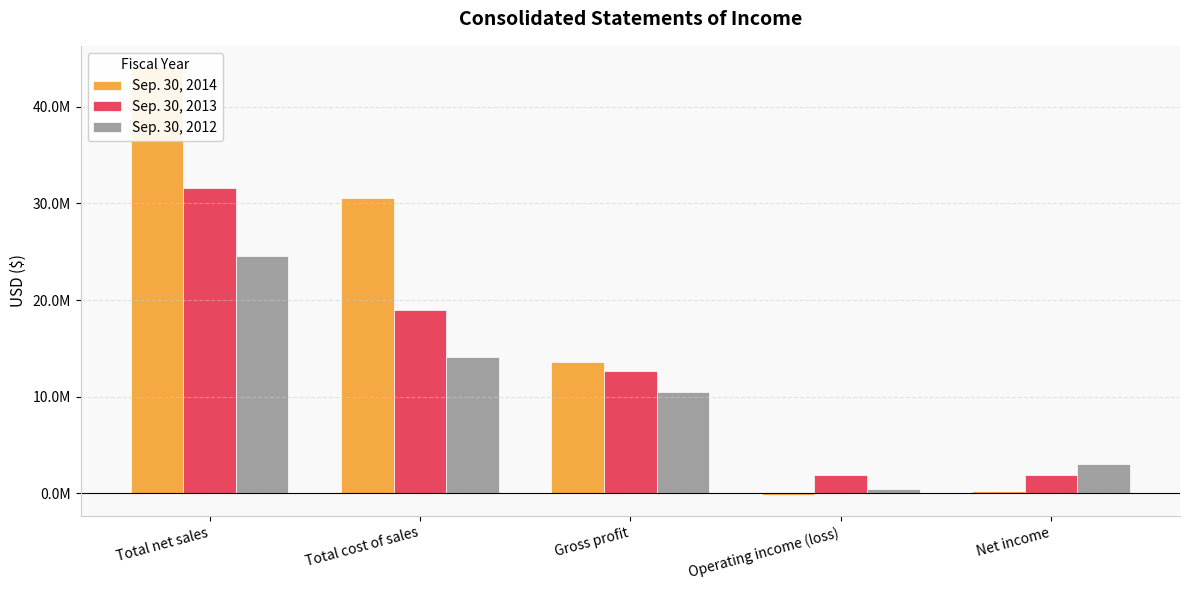

Are the bars horizontal?

No